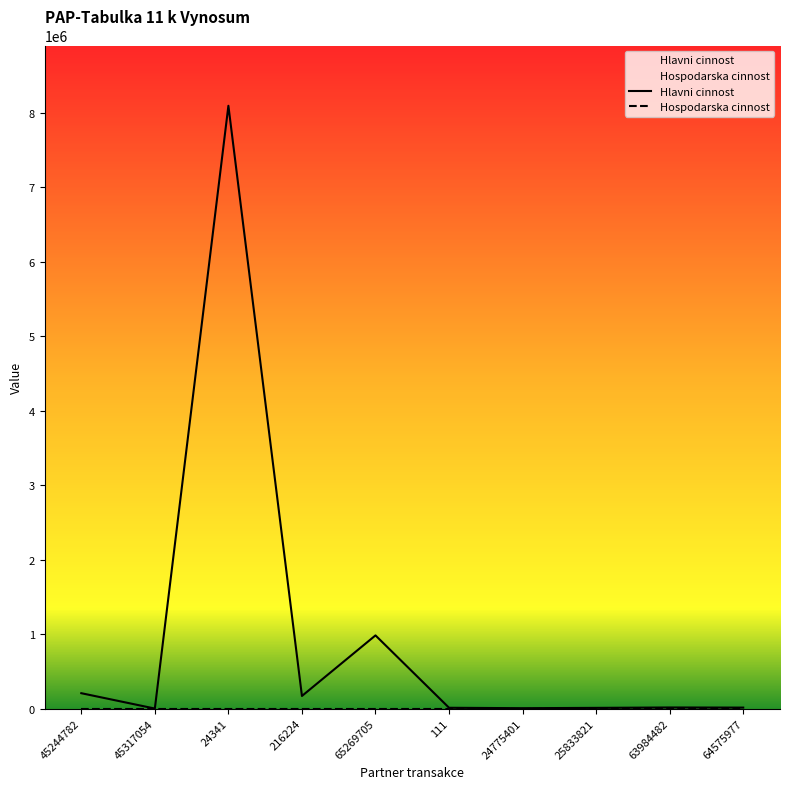

What is the change in value from 24341 to 24775401?

-8086074.0